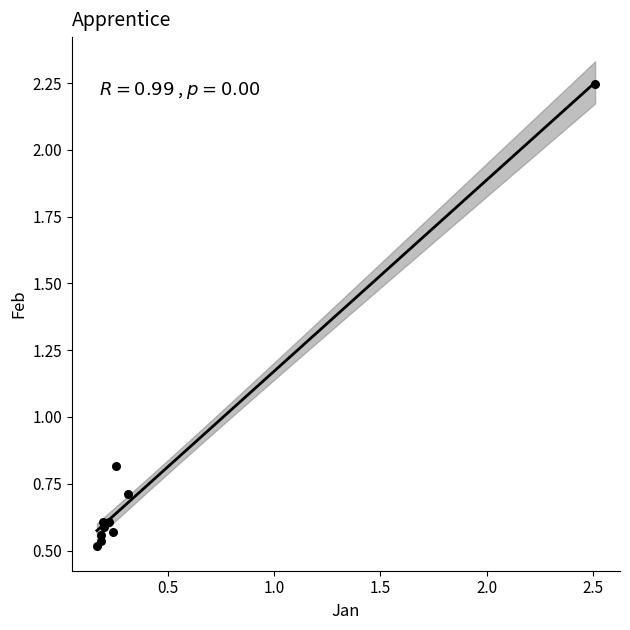

What Y value in the scatter plot is closest to 1?

0.8